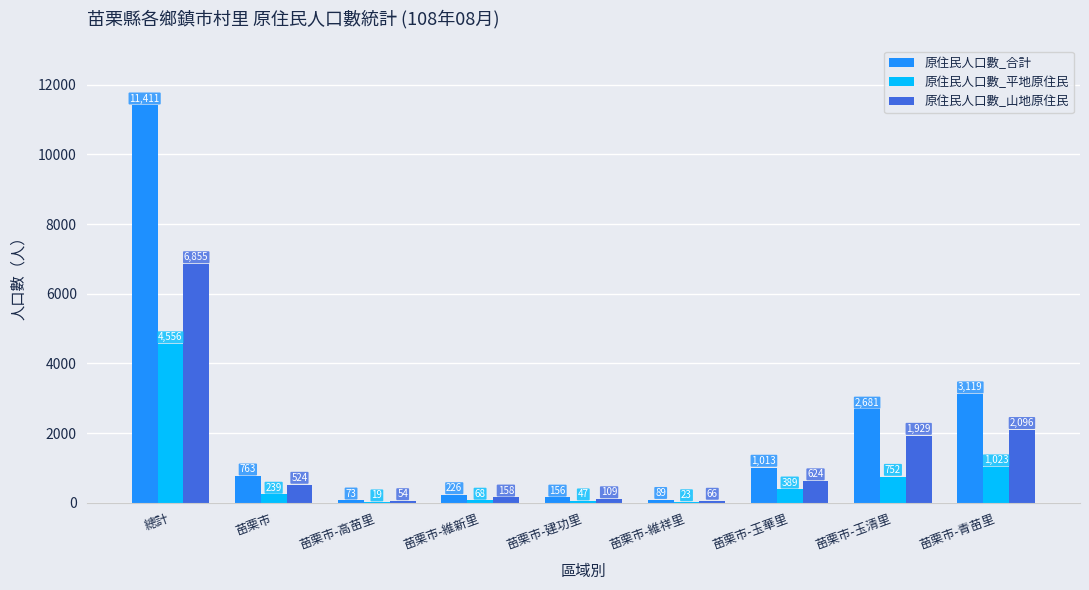

At which label is 原住民人口數_合計 closest to 5742?

苗栗市-青苗里